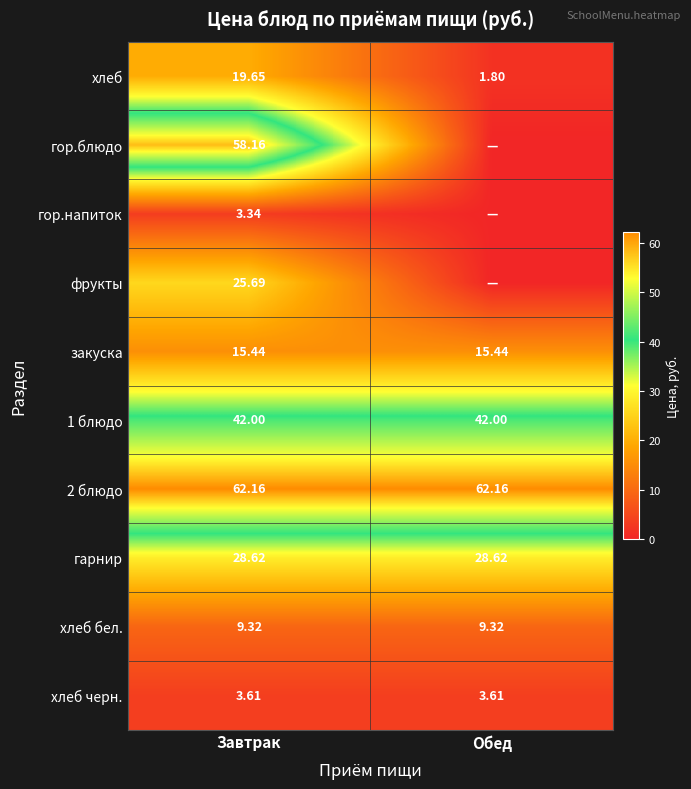

What is the sum of all хлеб черн. values?

7.2